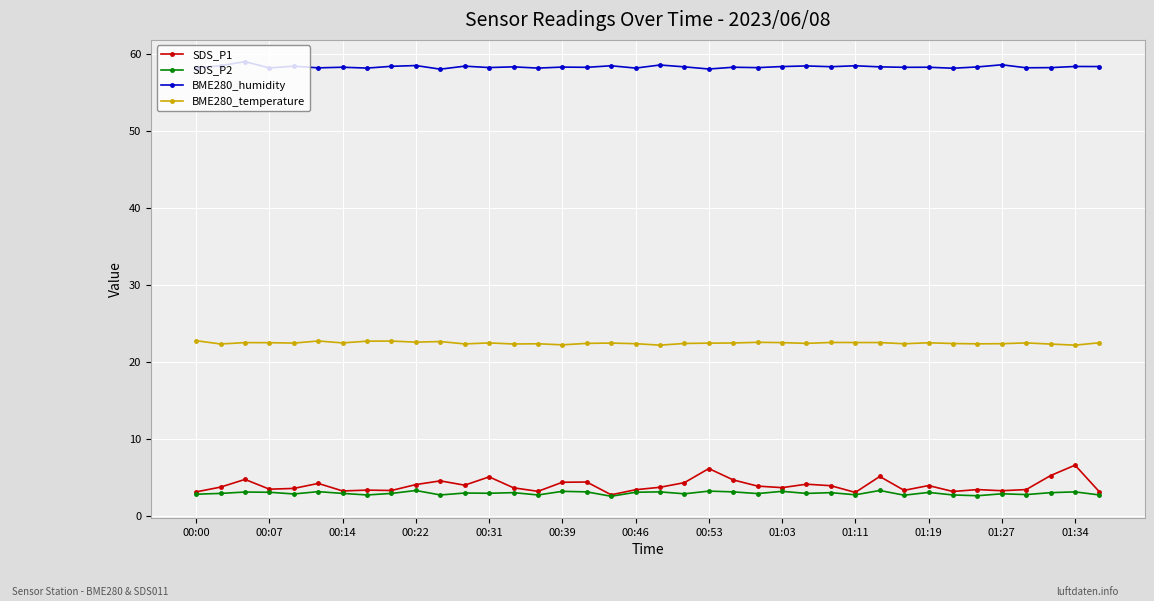

True or false: BME280_temperature and SDS_P1 cross at least once.

False